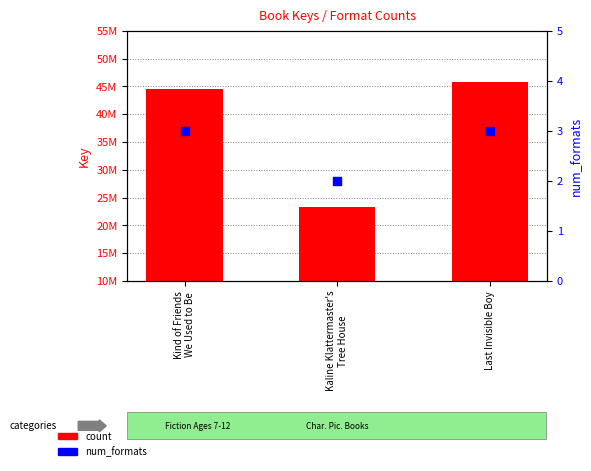

At which category is the sum across all series the highest?

Last Invisible Boy